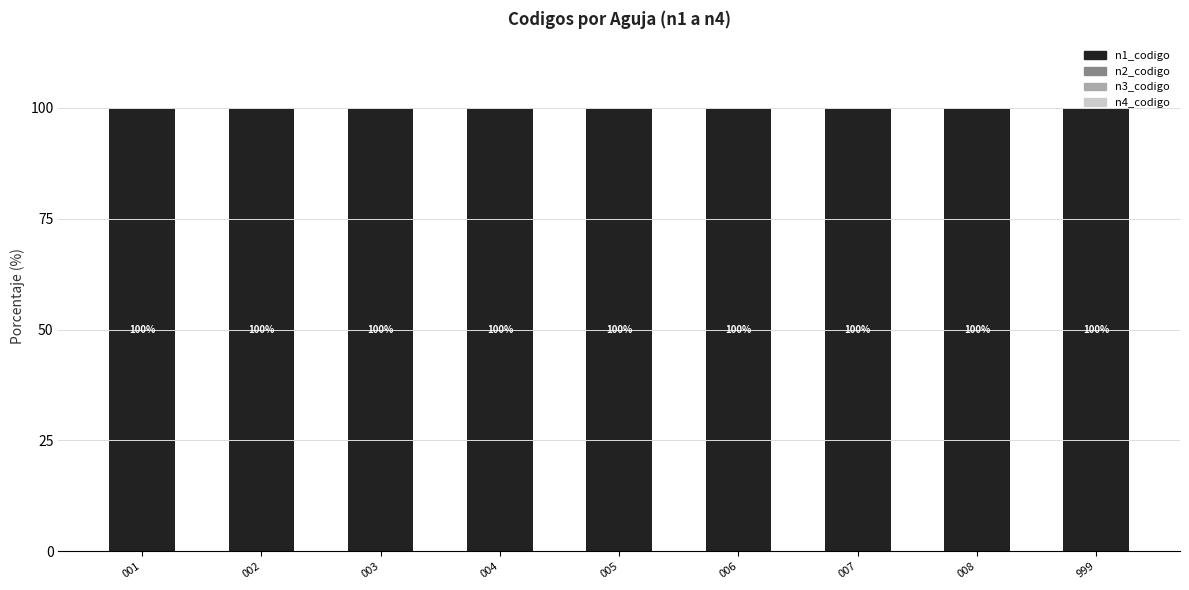

What is the sum of all n1_codigo values?

897.0